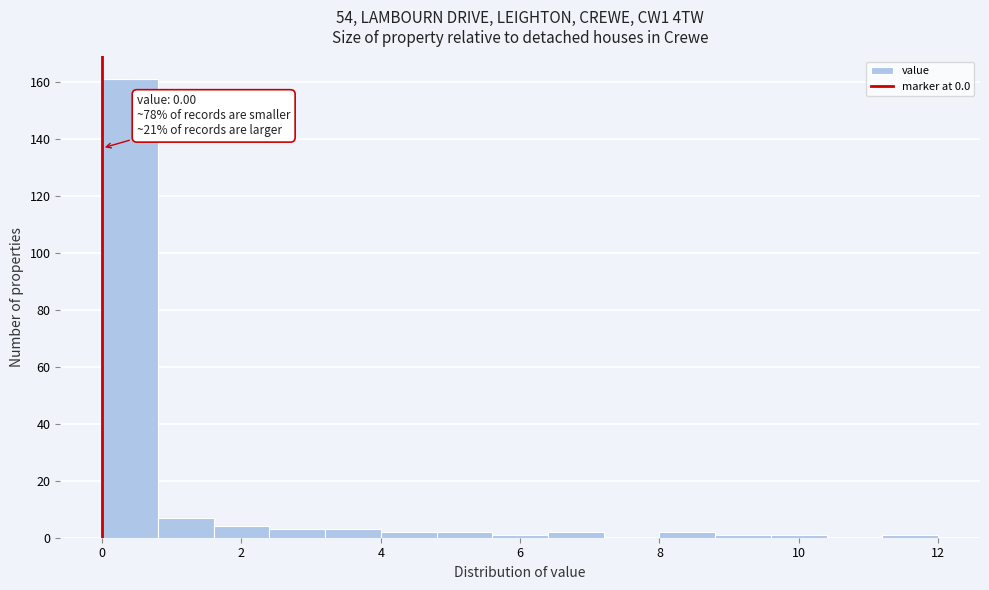

Which range on the x-axis has the tallest bar?

0.0 to 0.8